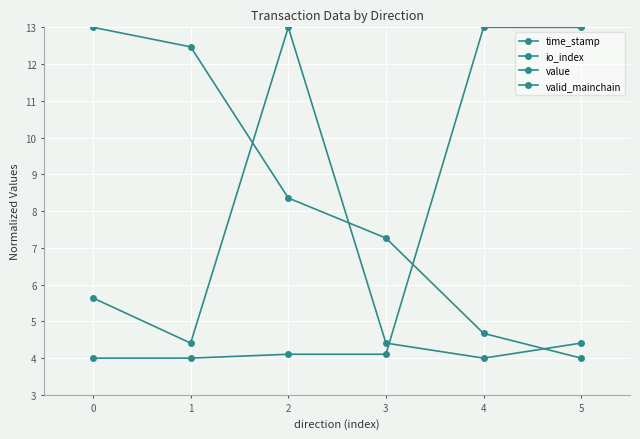

At how many categories does at least one series exceed 3?

6